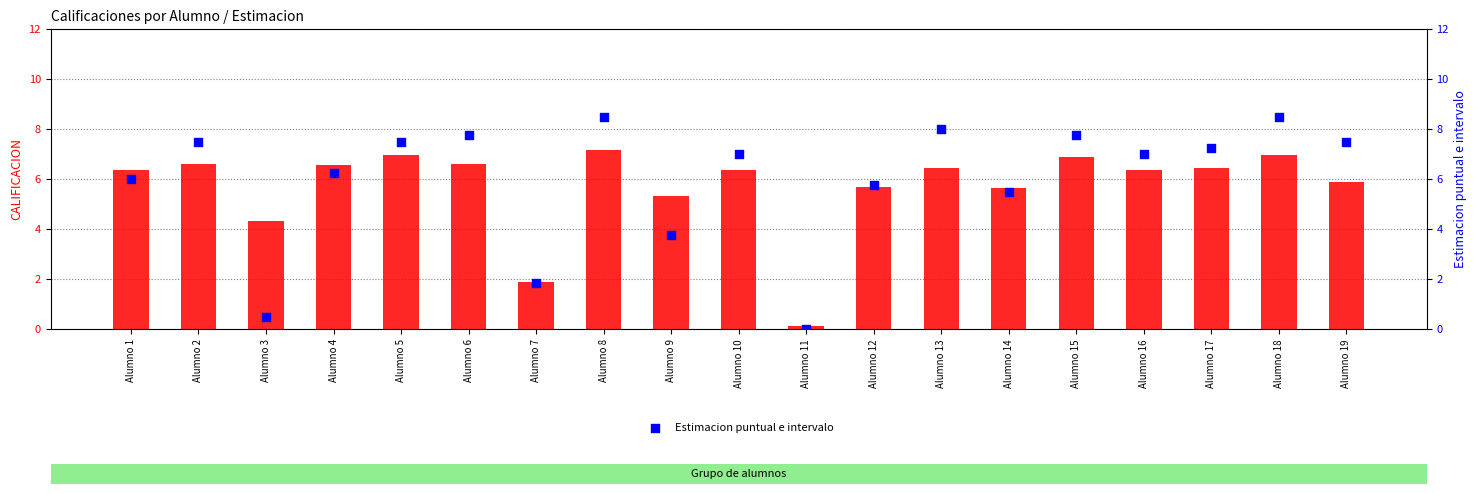

Which series contains the highest Y value?

Estimacion puntual e intervalo